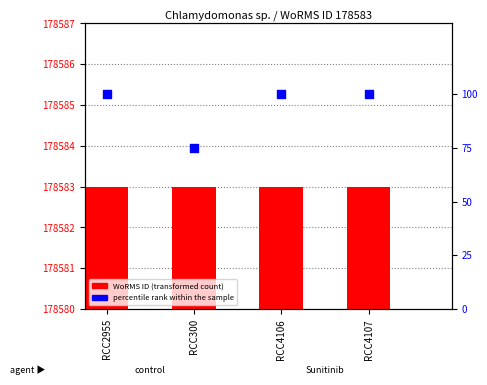

What are all the series names shown in the legend?

WoRMS ID (transformed count), percentile rank within the sample